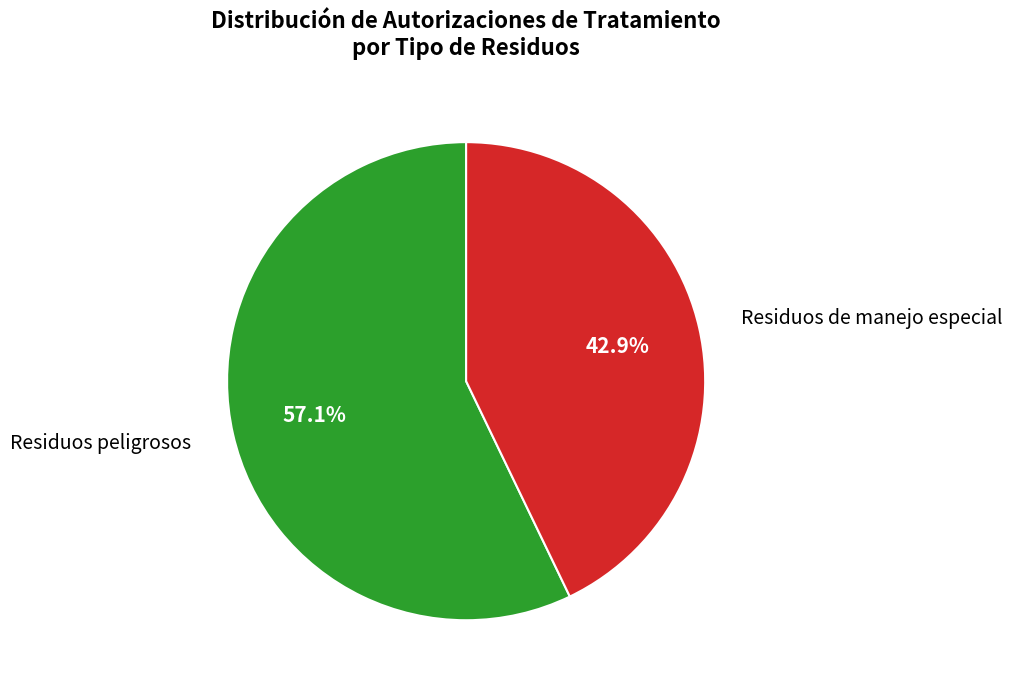

Between Residuos de manejo especial and Residuos peligrosos, which is larger?

Residuos peligrosos